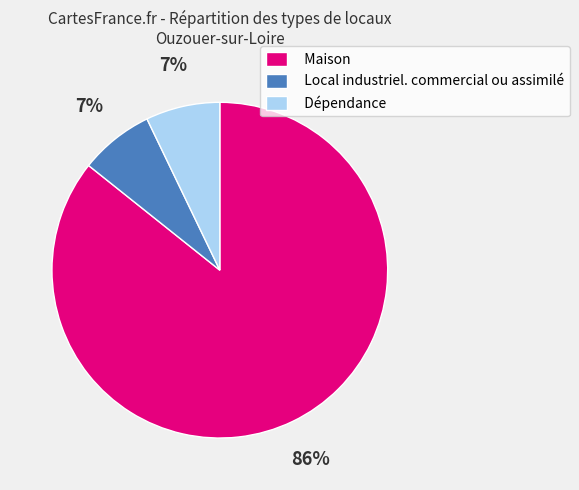

What percentage is the Local industriel. commercial ou assimilé slice, to the nearest percent?

7%